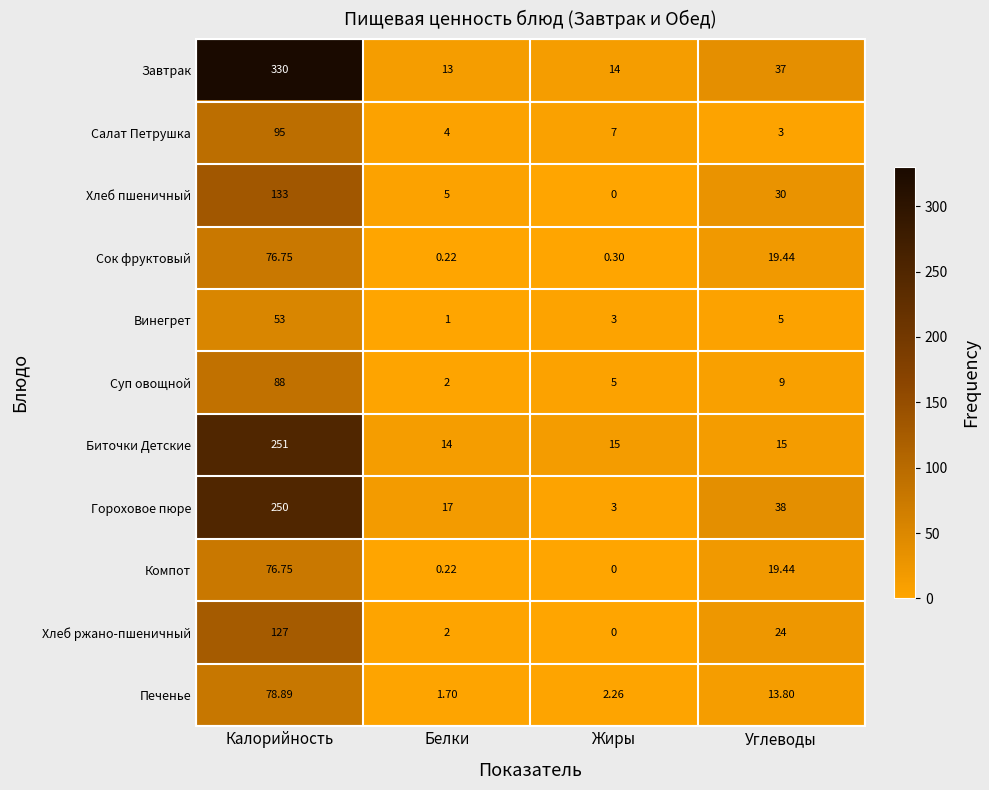

How many distinct data groups are displayed?

11